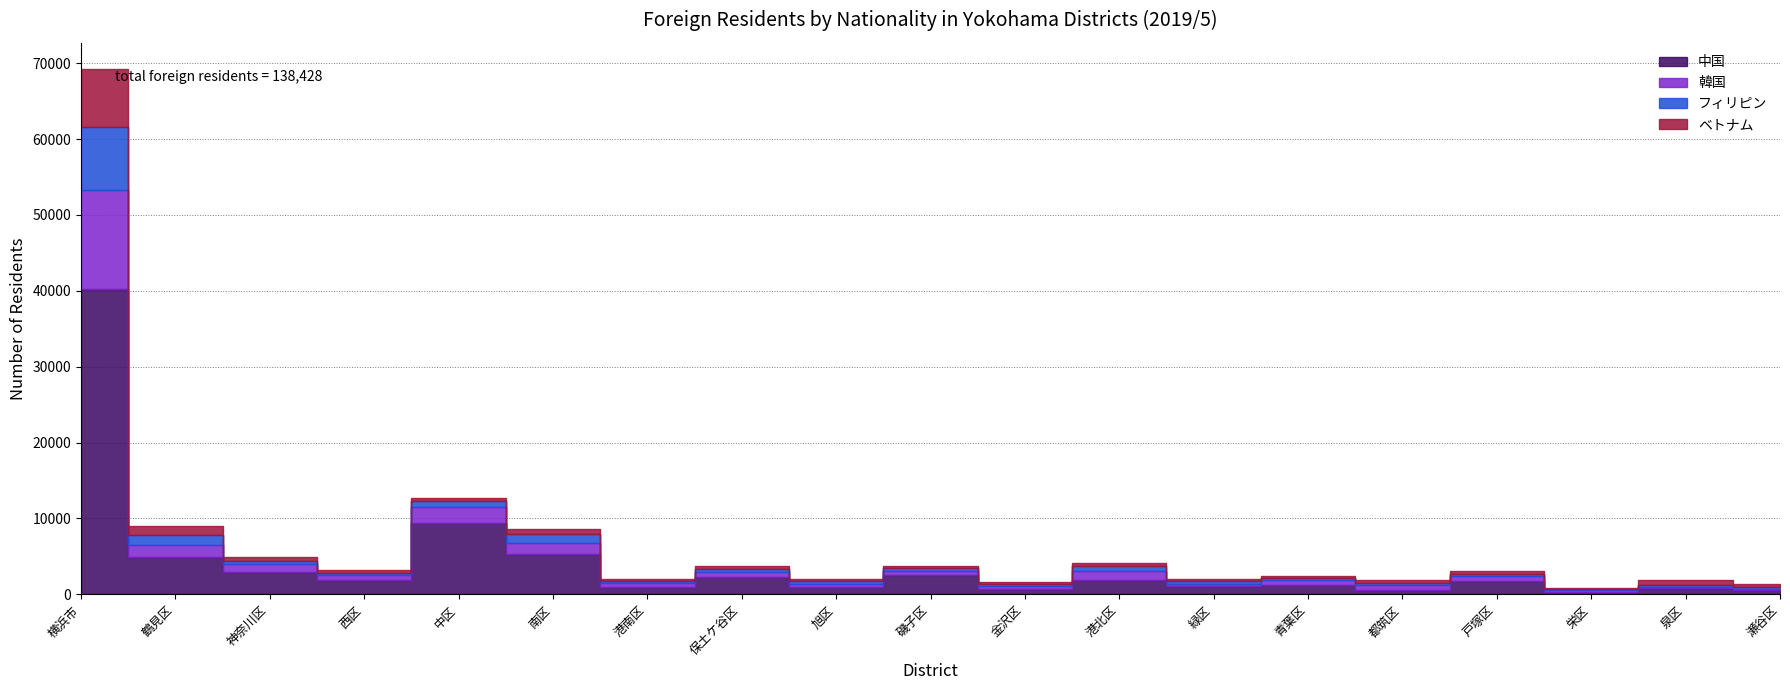

What is the difference between the maximum and second lowest values in the ベトナム series?

7434